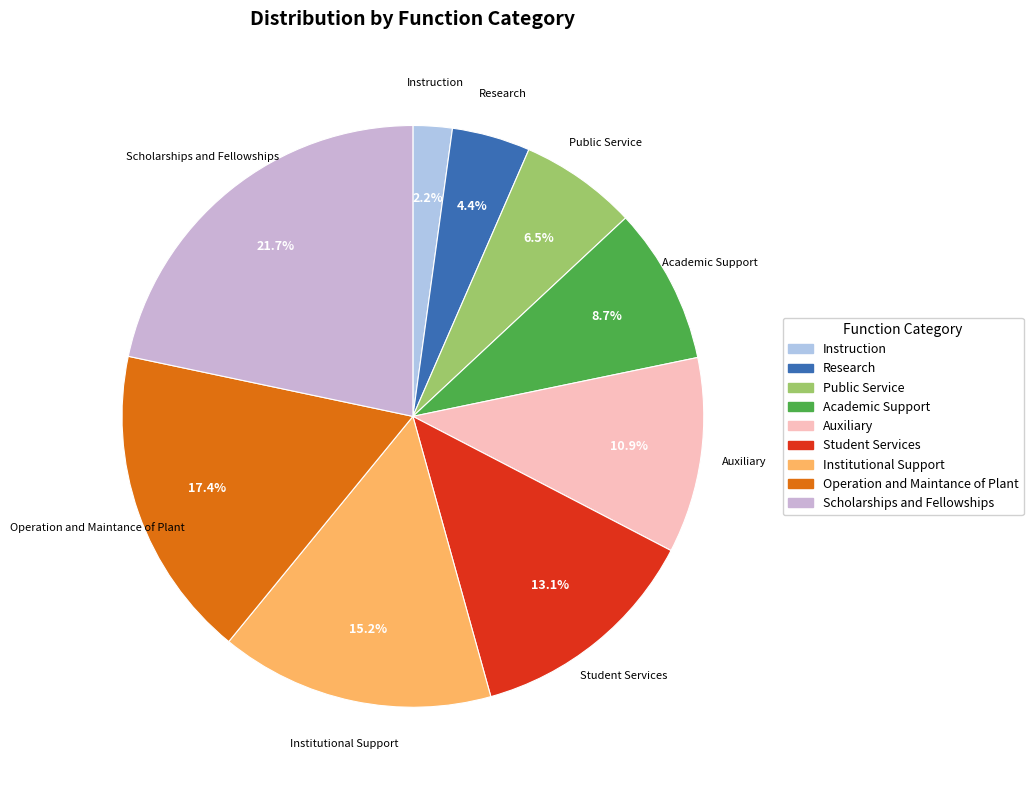

To the nearest percent, what is the difference between the Operation and Maintance of Plant and Instruction slice percentages?

15%